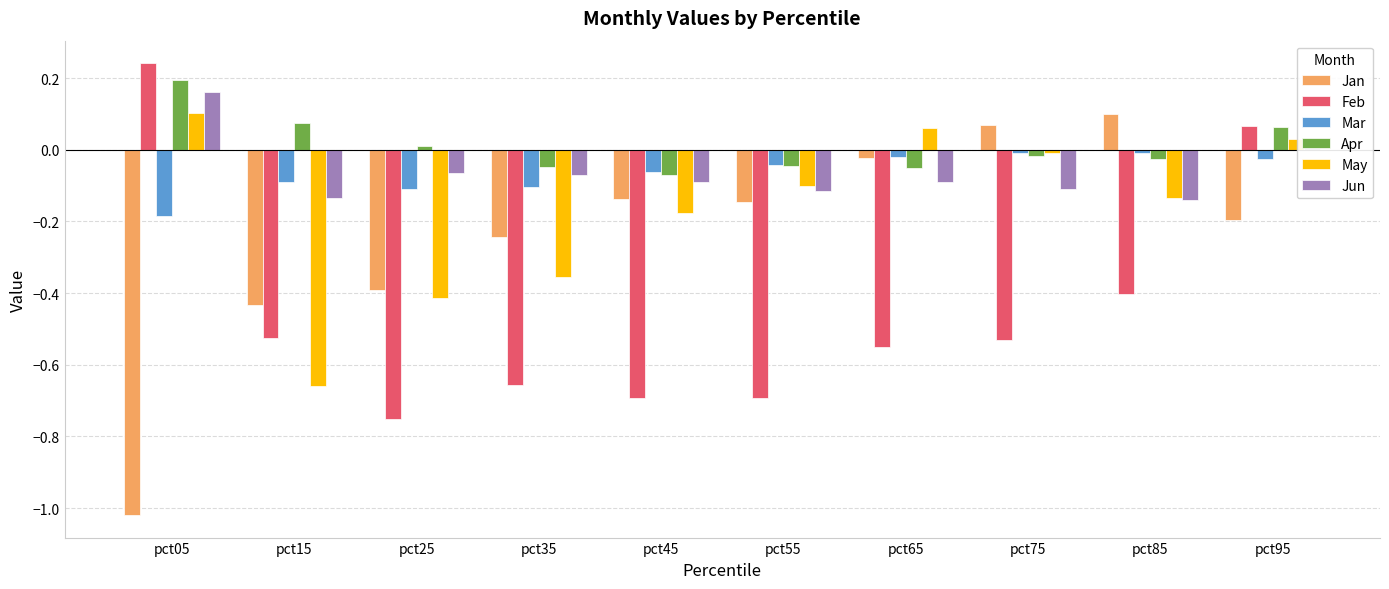

Which label corresponds to the smallest value in the chart?

pct05